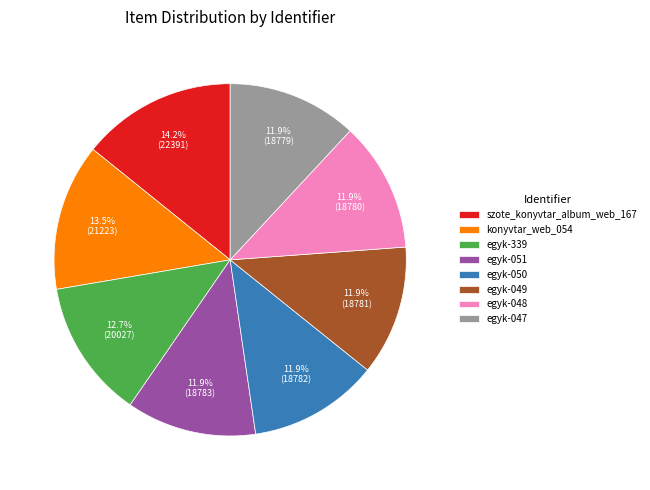

True or false: egyk-339 accounts for 13% of the total.

True